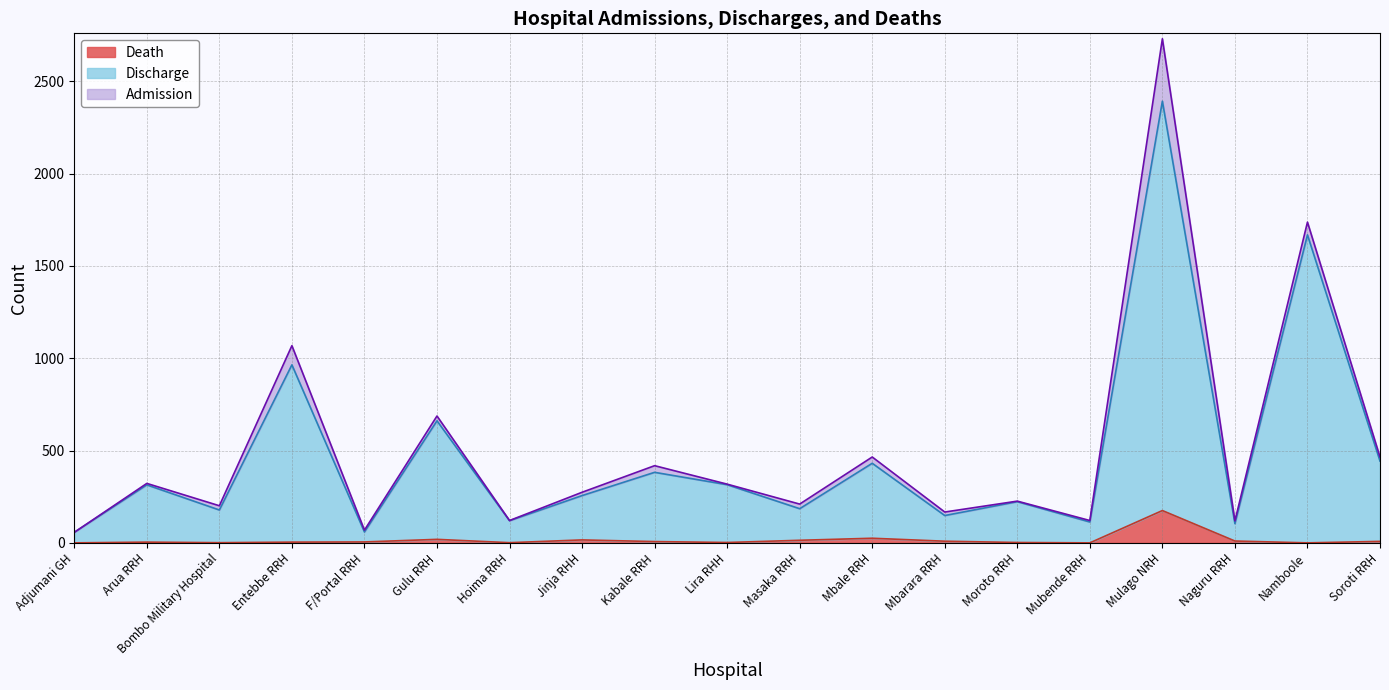

Where is the first local maximum for Death?

Arua RRH